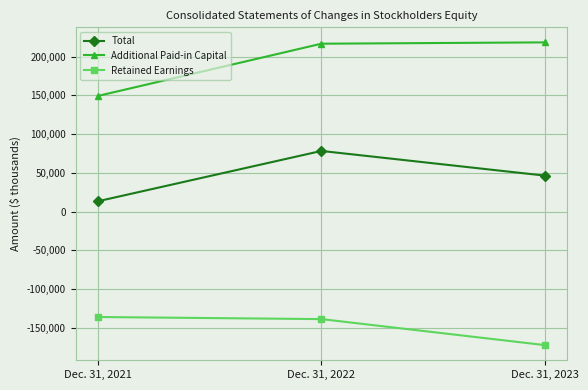

The Retained Earnings series shows -138586 at Dec. 31, 2022. True or false?

True